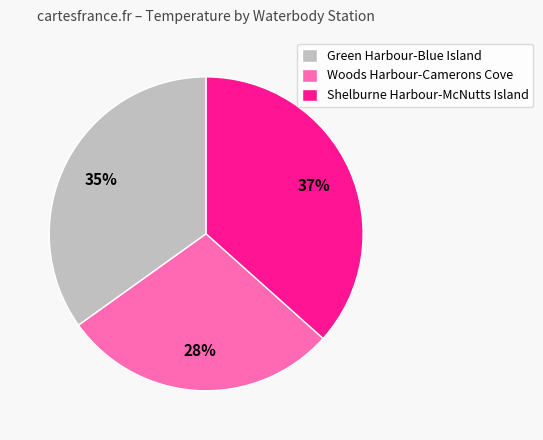

Is there a majority slice in this chart?

No